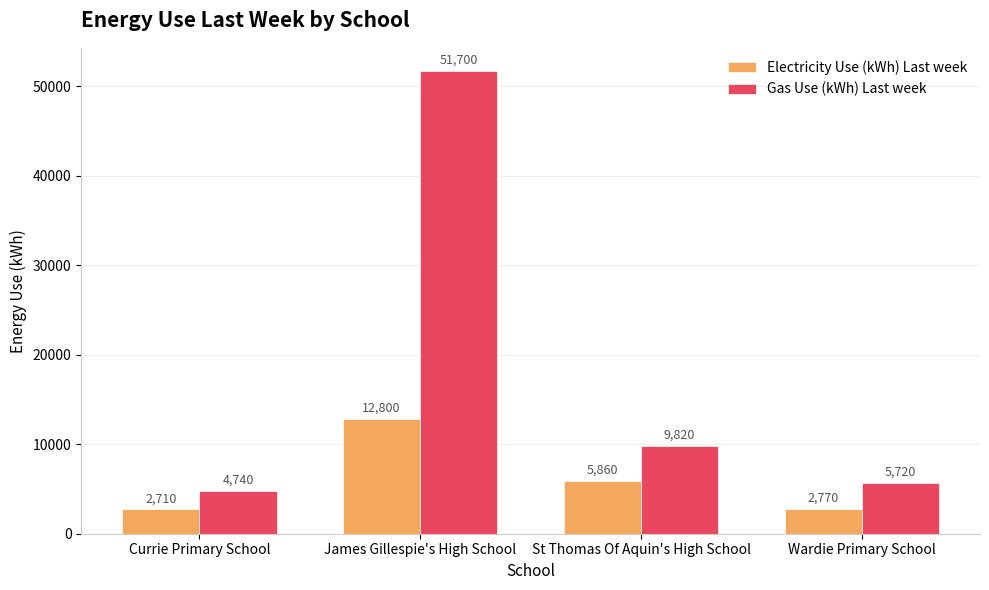

The value of Gas Use (kWh) Last week at Wardie Primary School is 8287. True or false?

False